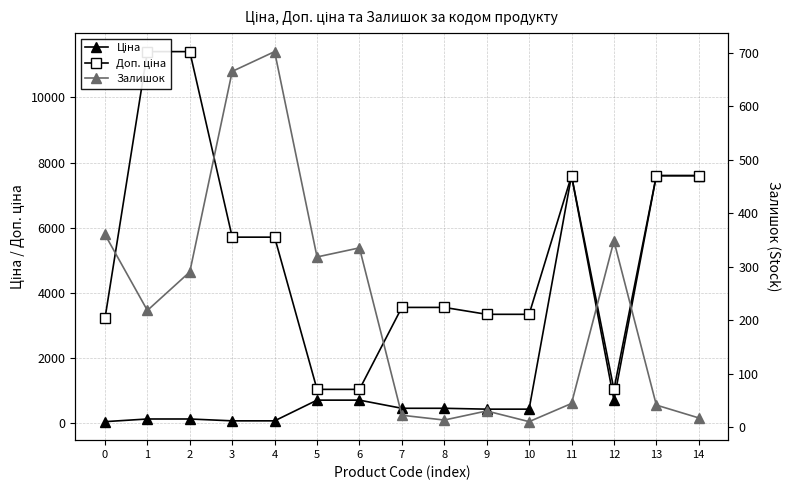

What is the value of the Доп. ціна point at the 13th from the left?

1024.6